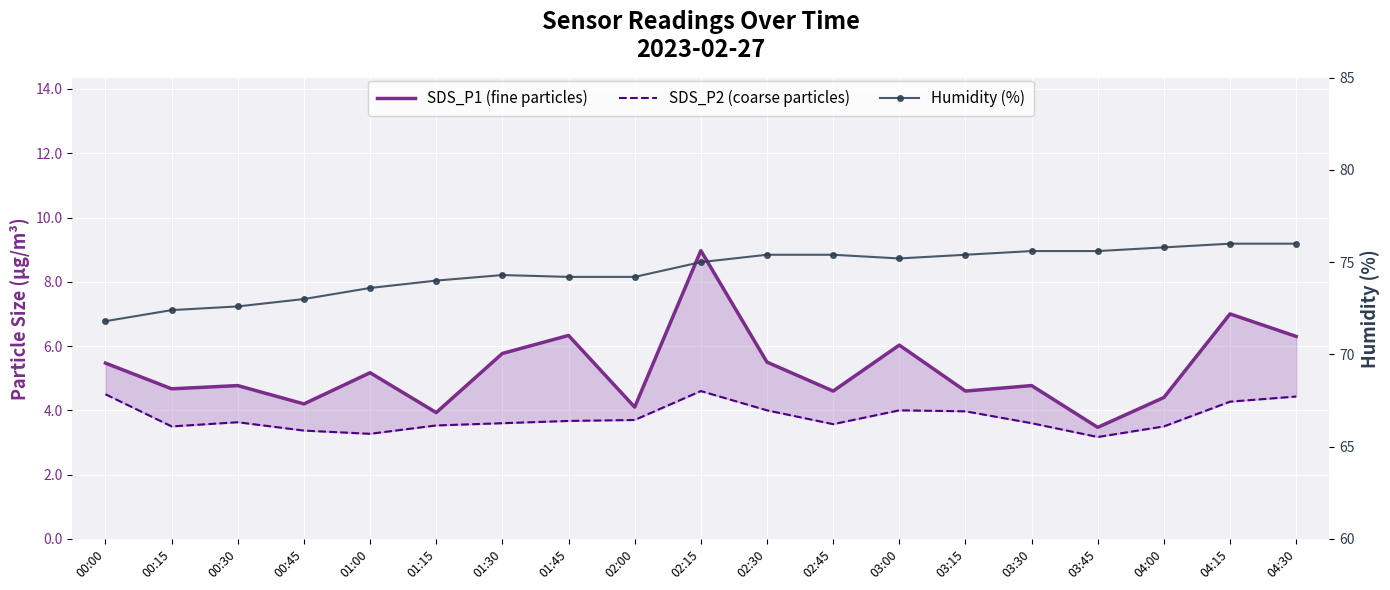

Reading left to right, list all the values displayed in this chart.

SDS_P1 (fine particles): 00:00=5.5	00:15=4.7	00:30=4.8	00:45=4.2	01:00=5.2	01:15=3.9	01:30=5.8	01:45=6.3	02:00=4.1	02:15=9.0	02:30=5.5	02:45=4.6	03:00=6.0	03:15=4.6	03:30=4.8	03:45=3.5	04:00=4.4	04:15=7.0	04:30=6.3
SDS_P2 (coarse particles): 00:00=4.5	00:15=3.5	00:30=3.6	00:45=3.4	01:00=3.3	01:15=3.5	01:30=3.6	01:45=3.7	02:00=3.7	02:15=4.6	02:30=4.0	02:45=3.6	03:00=4.0	03:15=4.0	03:30=3.6	03:45=3.2	04:00=3.5	04:15=4.3	04:30=4.4
Humidity (%): 00:00=71.8	00:15=72.4	00:30=72.6	00:45=73.0	01:00=73.6	01:15=74.0	01:30=74.3	01:45=74.2	02:00=74.2	02:15=75.0	02:30=75.4	02:45=75.4	03:00=75.2	03:15=75.4	03:30=75.6	03:45=75.6	04:00=75.8	04:15=76.0	04:30=76.0